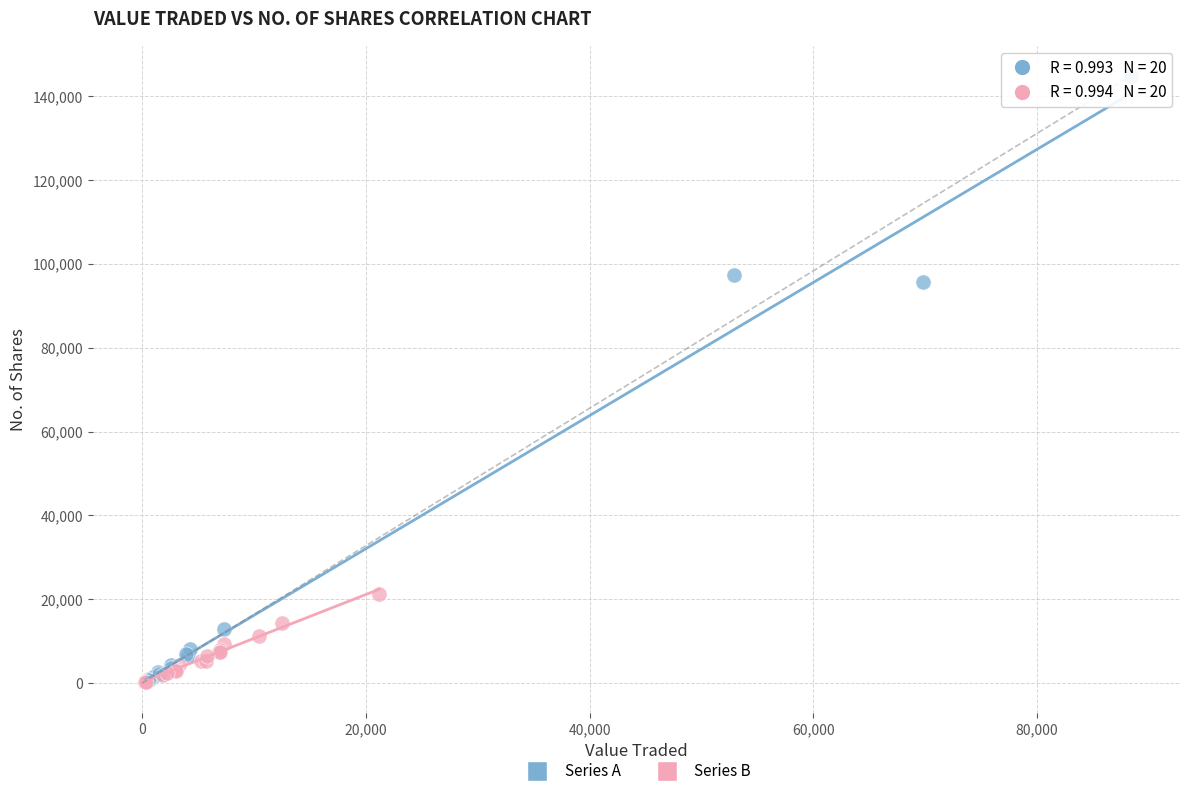

Which series reaches the maximum Y coordinate?

Series A